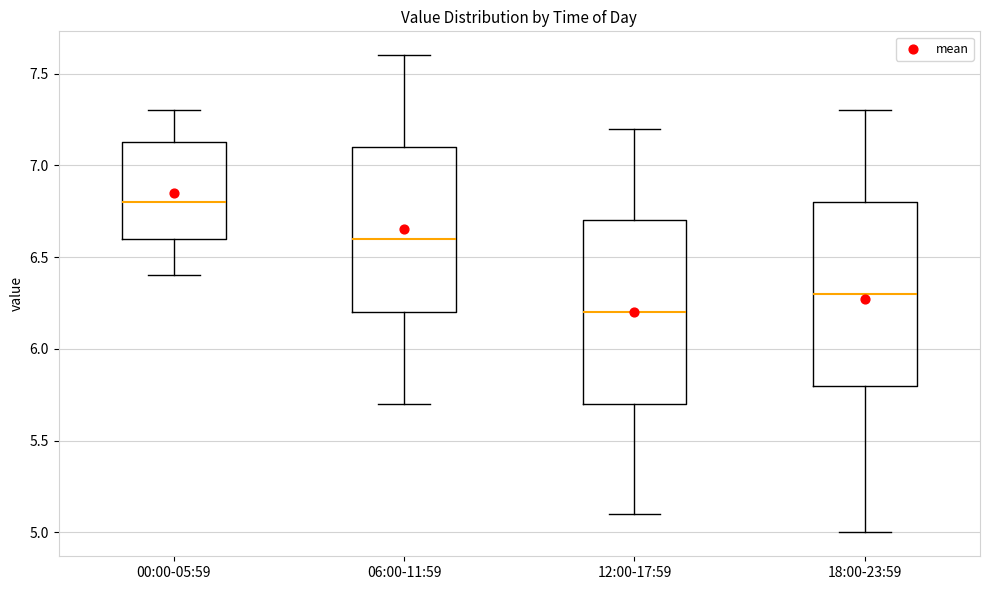

Which box has the highest median line?

00:00-05:59